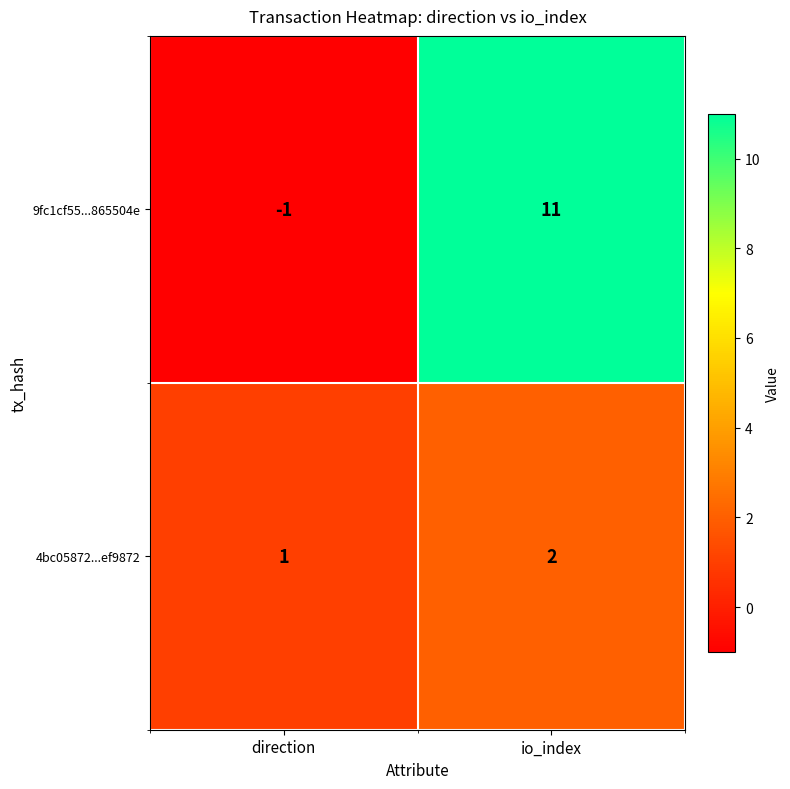

Rank the series by their average value, from lowest to highest.

4bc05872...ef9872, 9fc1cf55...865504e